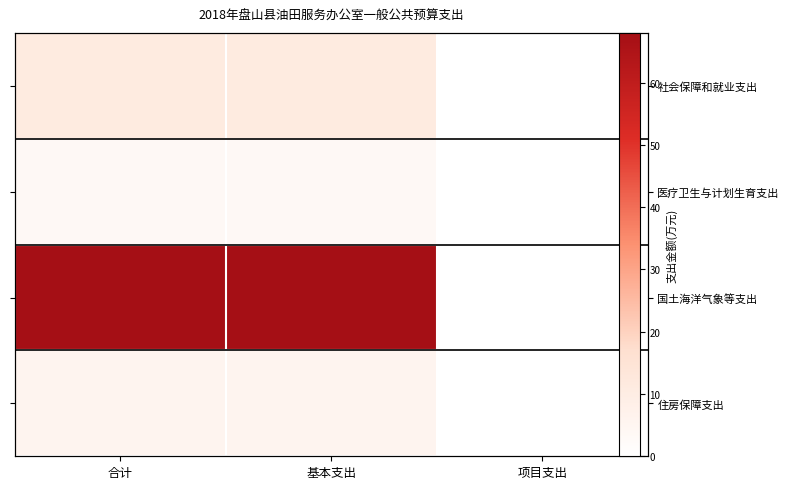

Which series changed the most between 基本支出 and 项目支出?

国土海洋气象等支出